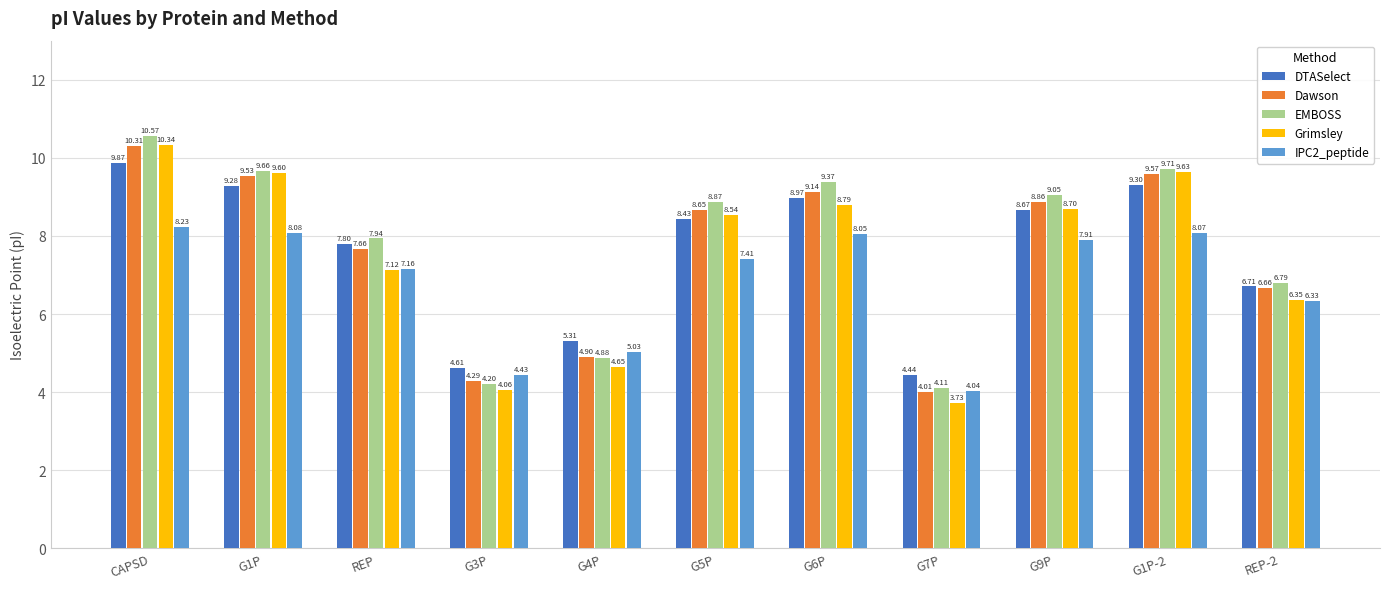

What is the total value across all series at G5P?

41.9